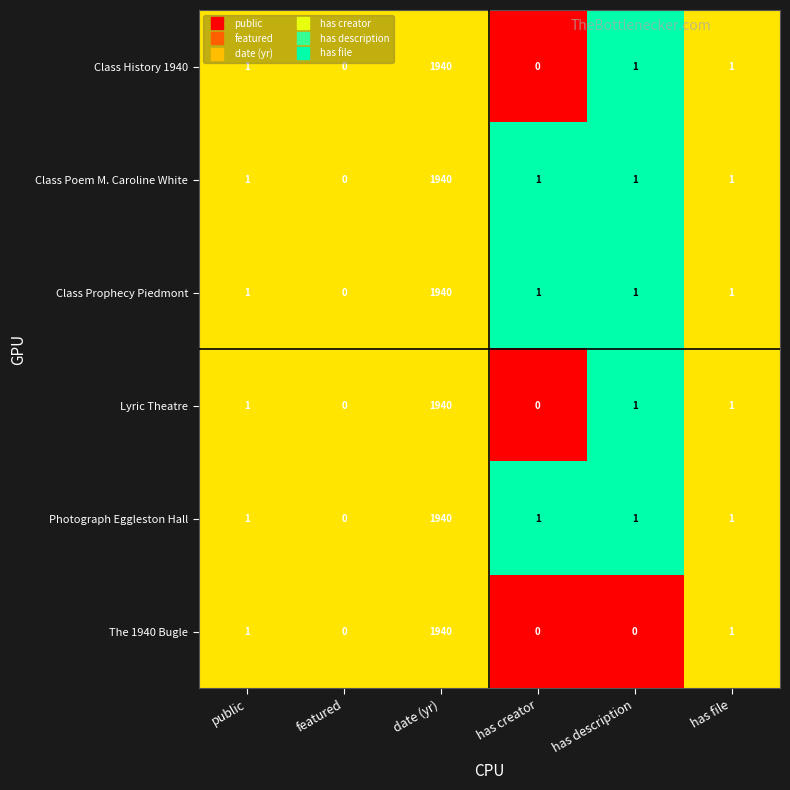

What is the total value across all series at public?

6